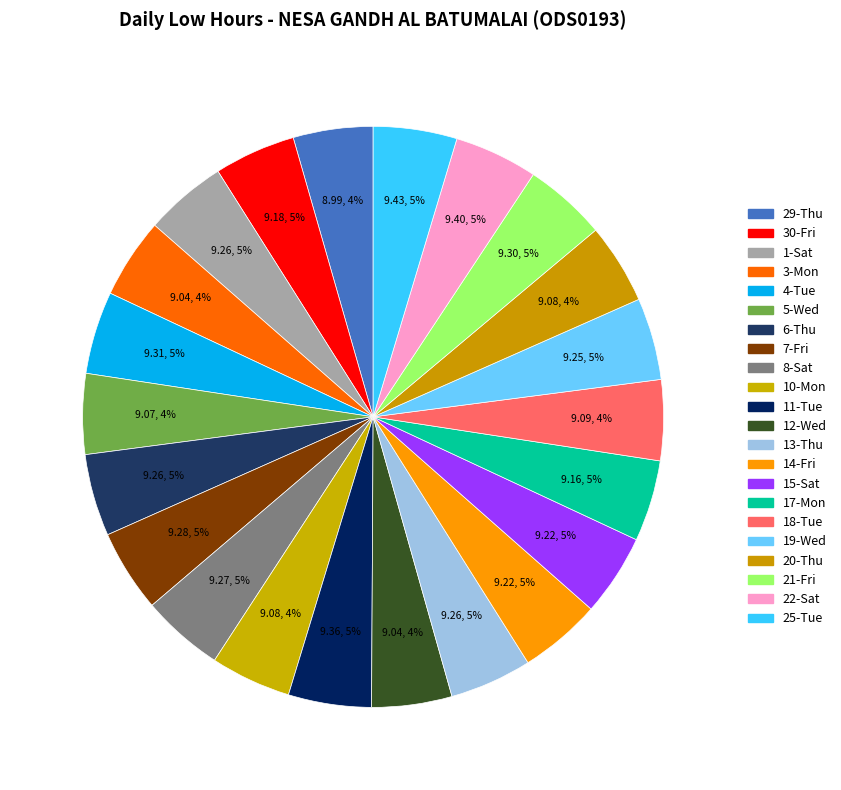

What percentage is the 3-Mon slice, to the nearest percent?

4%